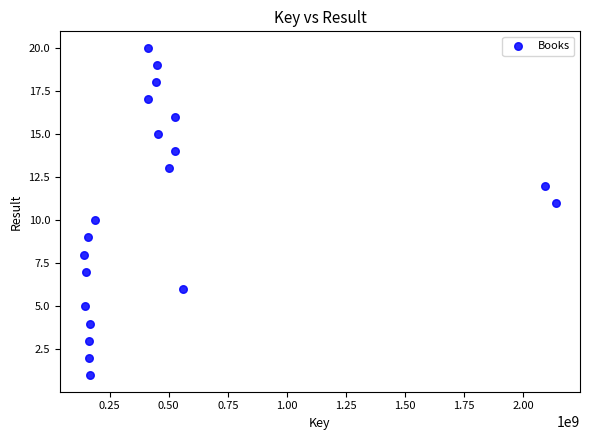

What is the range of Y values (max minus min)?

19